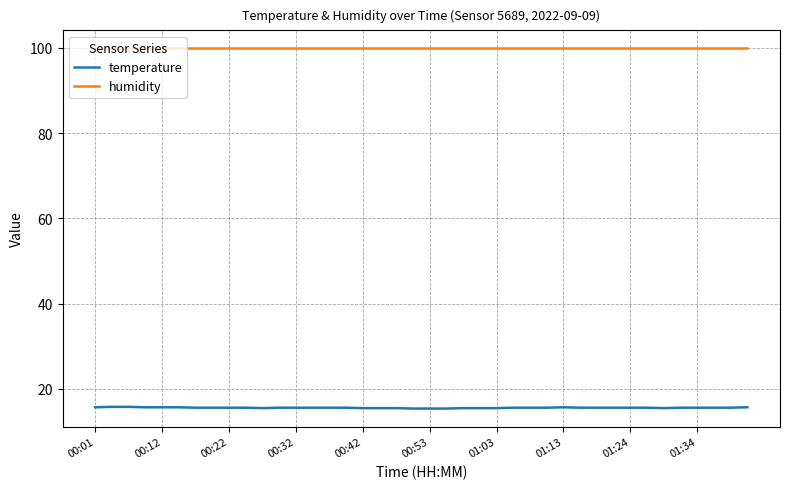

List the series in order of their overall mean, highest first.

humidity, temperature